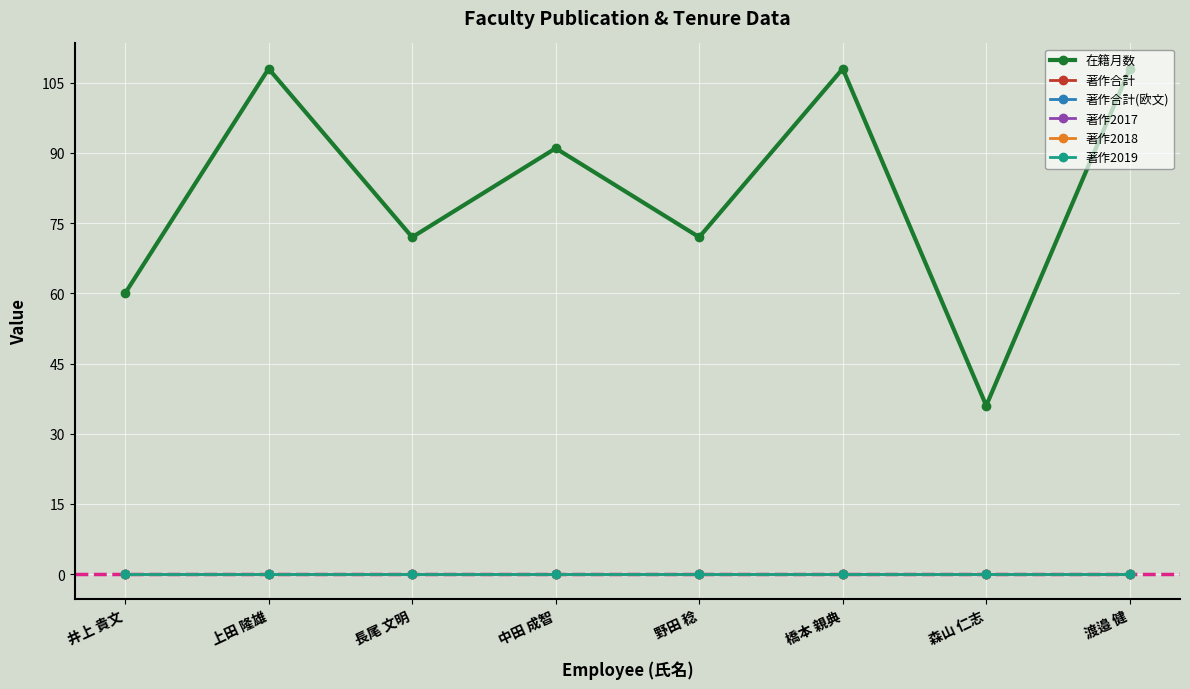

Is this an area chart (filled region under the line)?

No